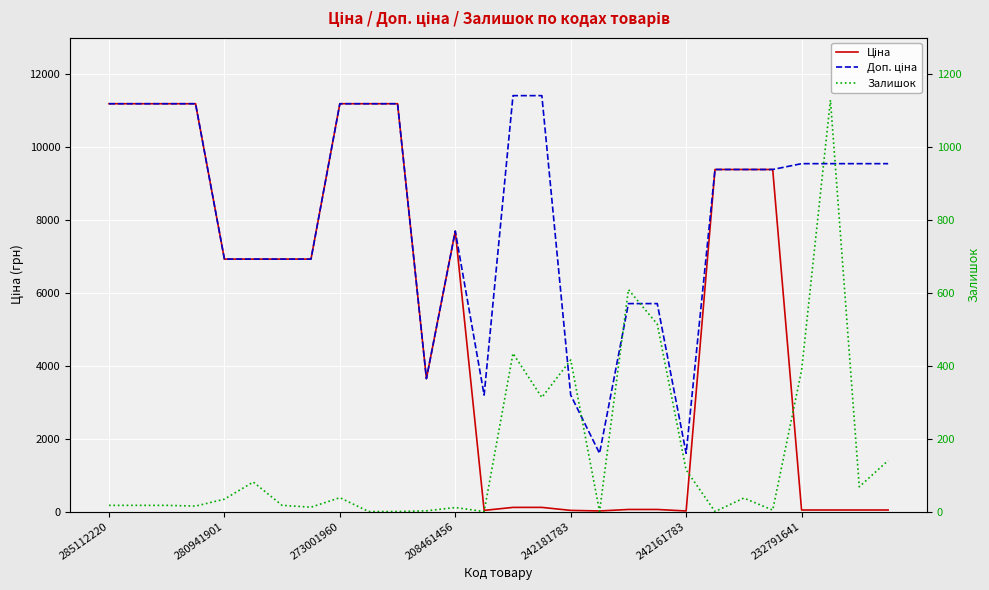

True or false: Доп. ціна and Ціна cross at least once.

False